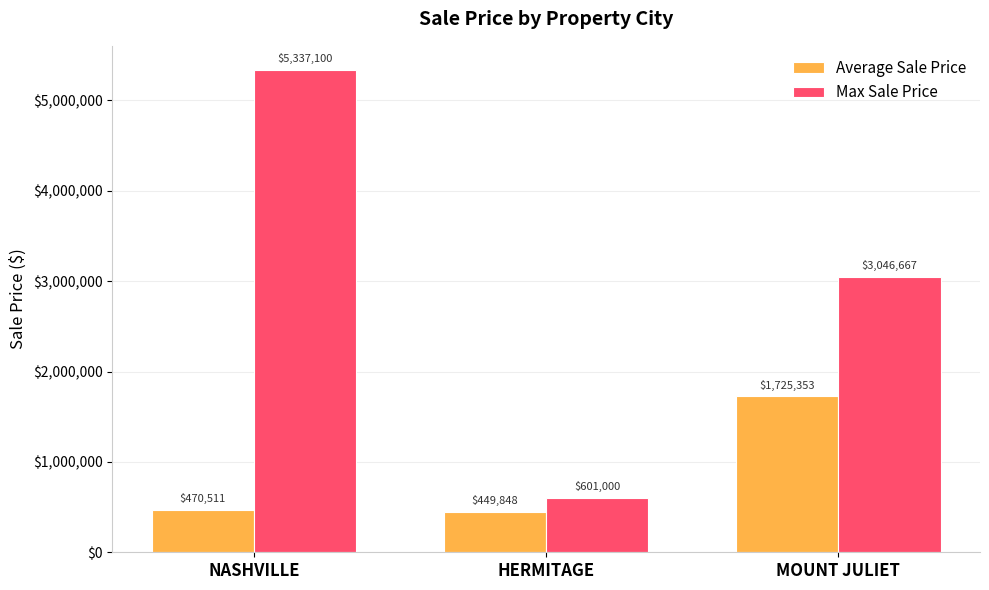

What is the average value of the Average Sale Price series?

881904